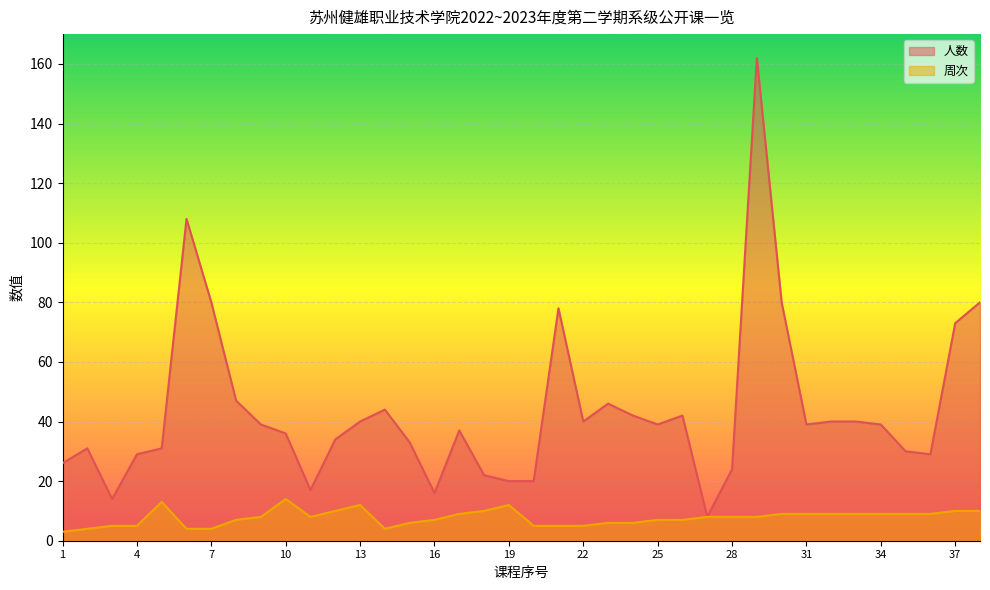

What is the total value across all series at 35?

39